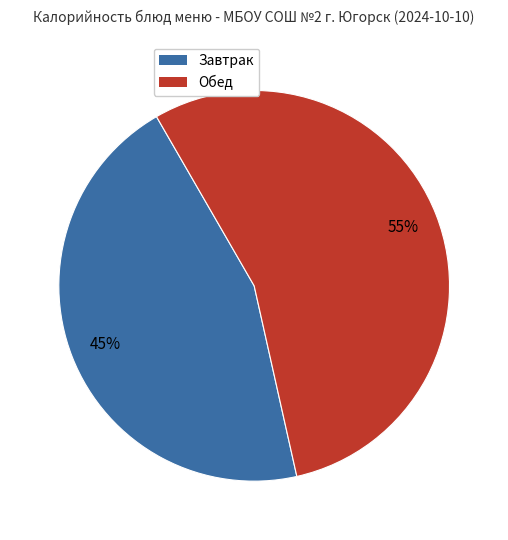

To the nearest percent, what is the difference between the largest and smallest slice percentages?

10%